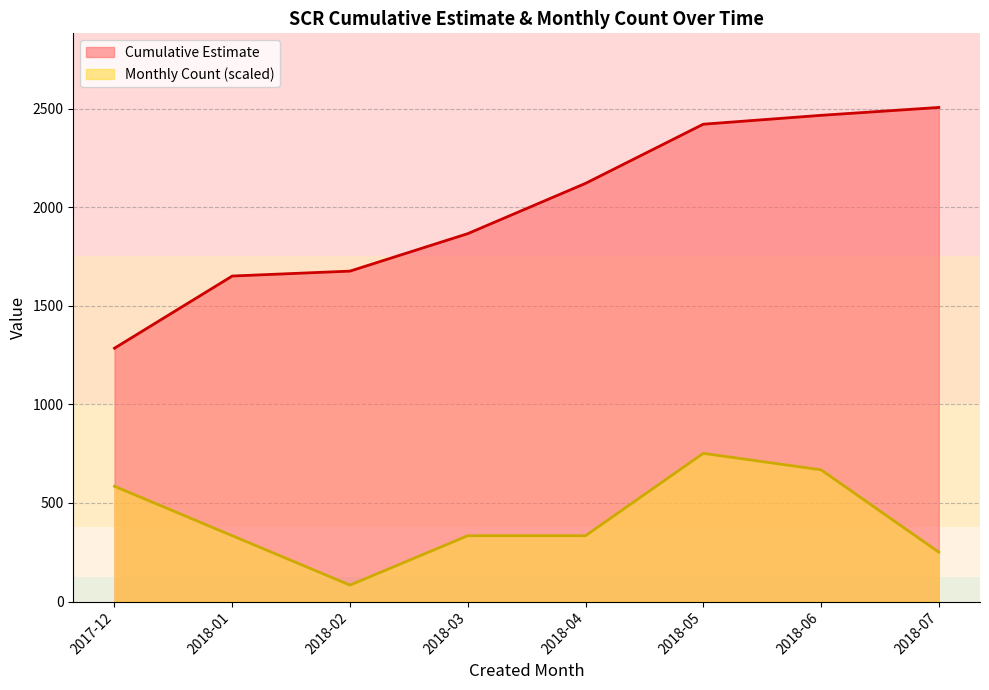

What is the sum of all Cumulative Estimate values?

15992.0